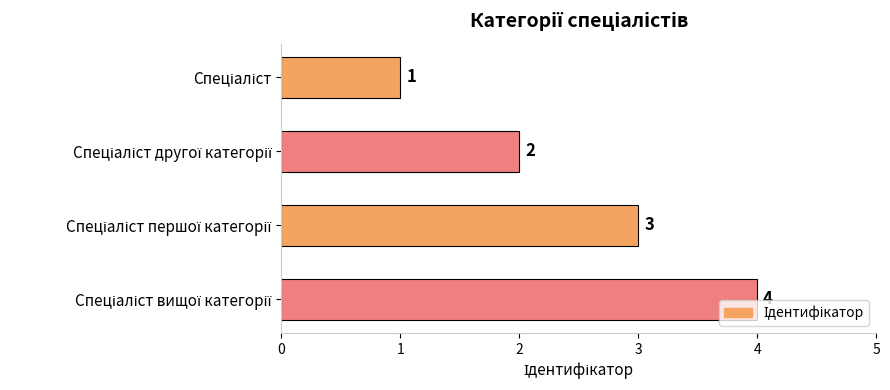

What is the sum of all values?

10